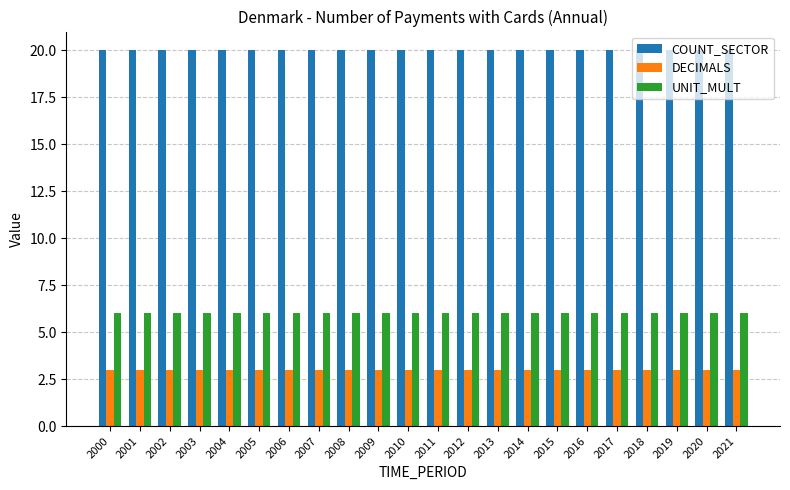

Reading right to left, list all the values displayed in this chart.

COUNT_SECTOR: 2021=20	2020=20	2019=20	2018=20	2017=20	2016=20	2015=20	2014=20	2013=20	2012=20	2011=20	2010=20	2009=20	2008=20	2007=20	2006=20	2005=20	2004=20	2003=20	2002=20	2001=20	2000=20
DECIMALS: 2021=3	2020=3	2019=3	2018=3	2017=3	2016=3	2015=3	2014=3	2013=3	2012=3	2011=3	2010=3	2009=3	2008=3	2007=3	2006=3	2005=3	2004=3	2003=3	2002=3	2001=3	2000=3
UNIT_MULT: 2021=6	2020=6	2019=6	2018=6	2017=6	2016=6	2015=6	2014=6	2013=6	2012=6	2011=6	2010=6	2009=6	2008=6	2007=6	2006=6	2005=6	2004=6	2003=6	2002=6	2001=6	2000=6